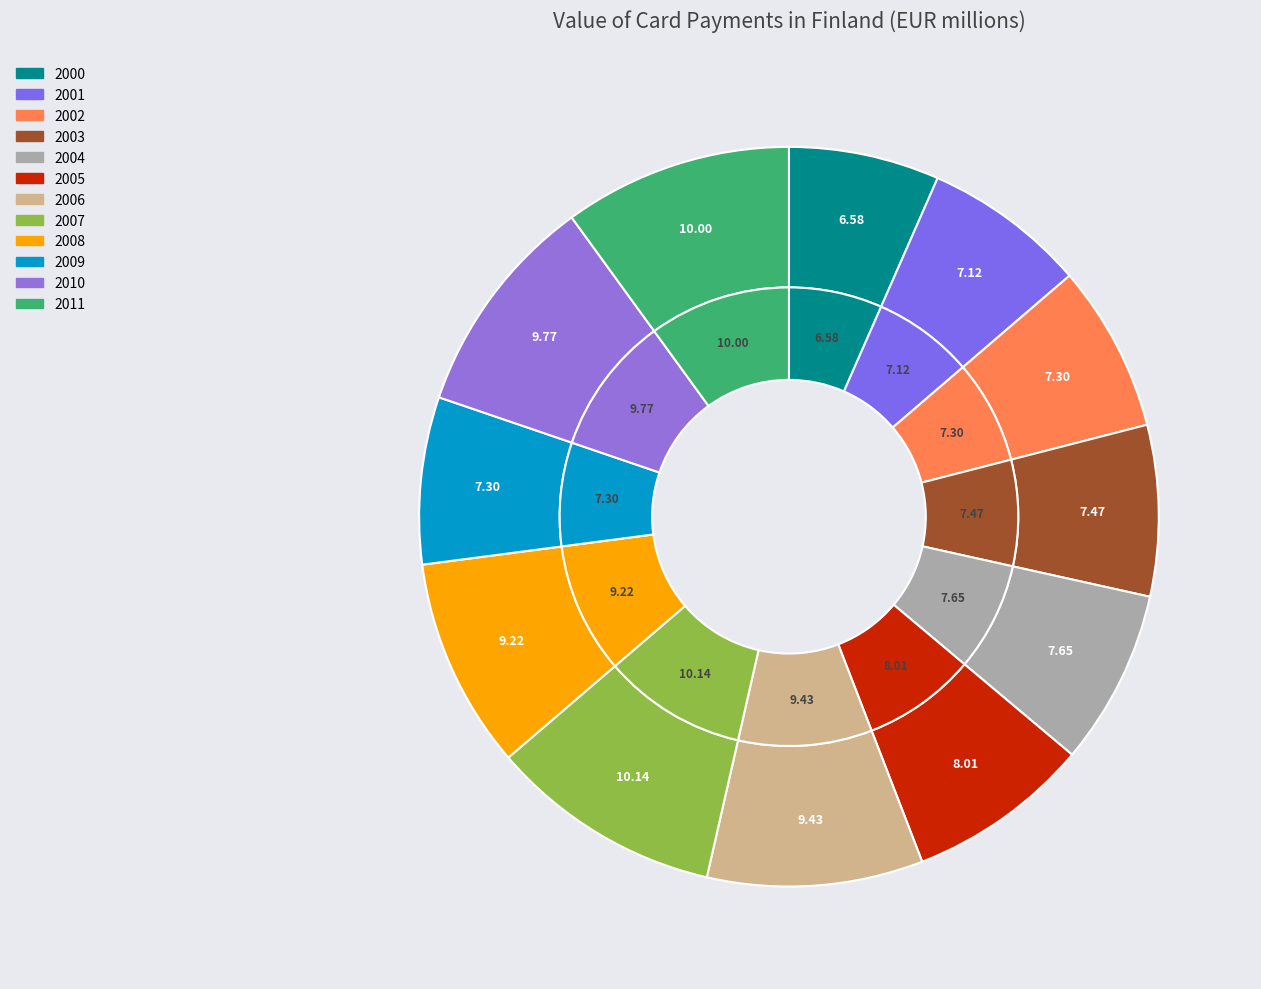

Which has a higher value, 2009 or 2002?

2009